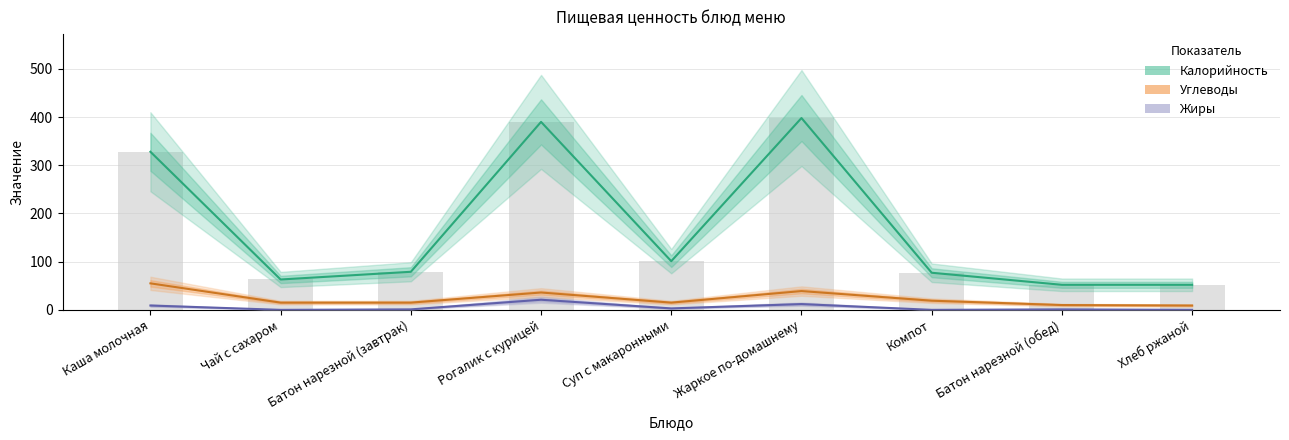

What is the value of the Жиры bar at the 6th from the left?

12